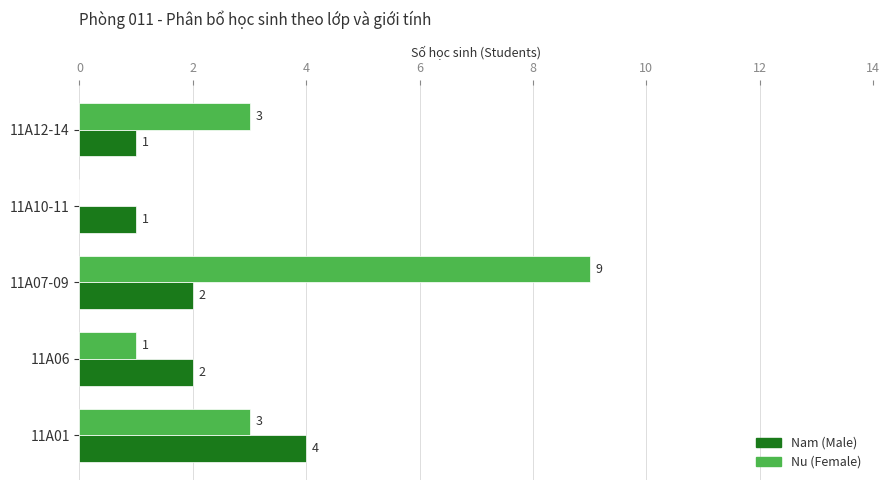

Which category has the highest value in the Nam (Male) series?

11A01